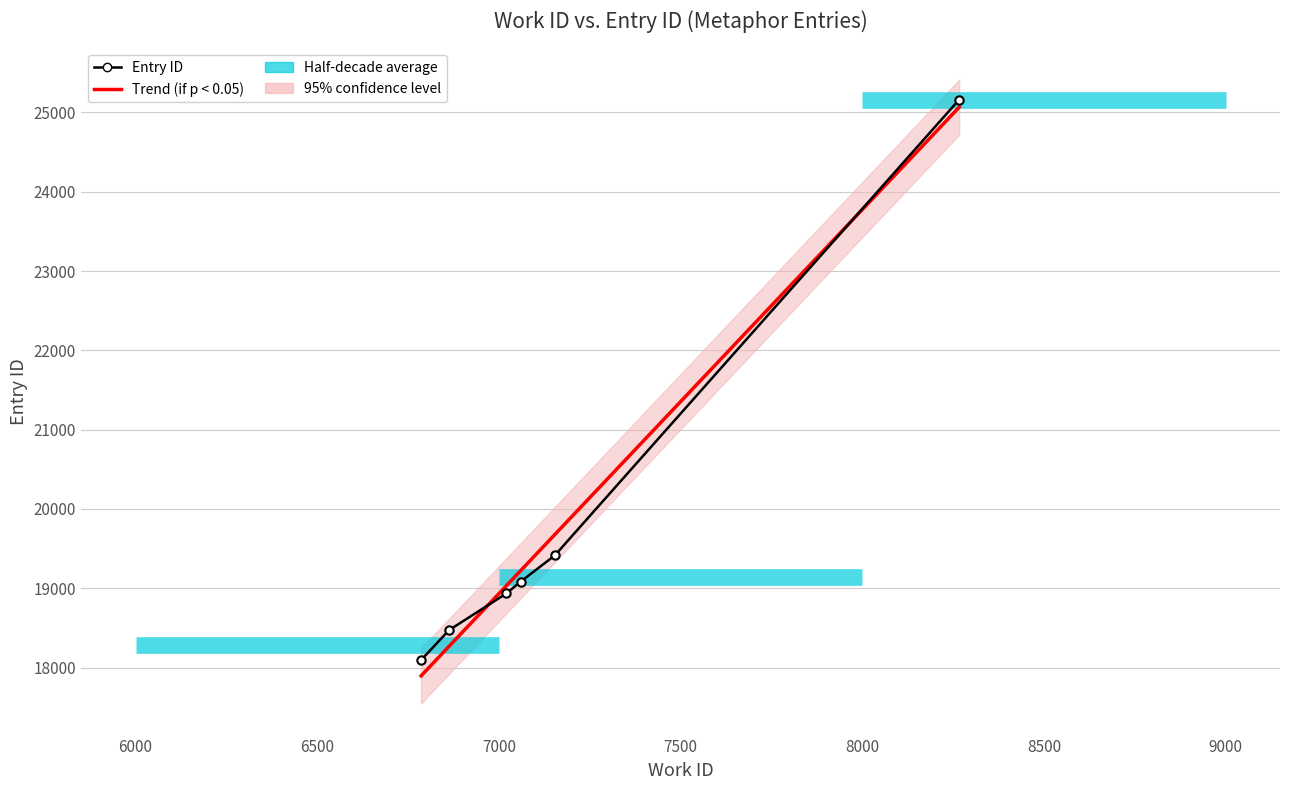

Approximately how many times larger is the value at 7021 compared to 6786?

1.0